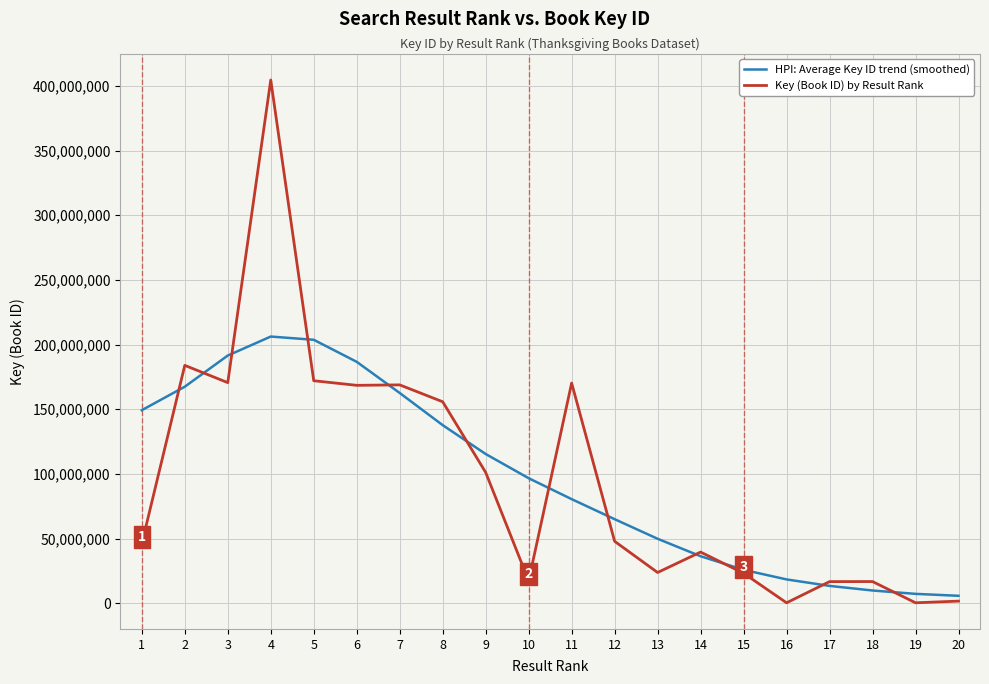

What is the spread (max minus min) of values at 6?

18171500